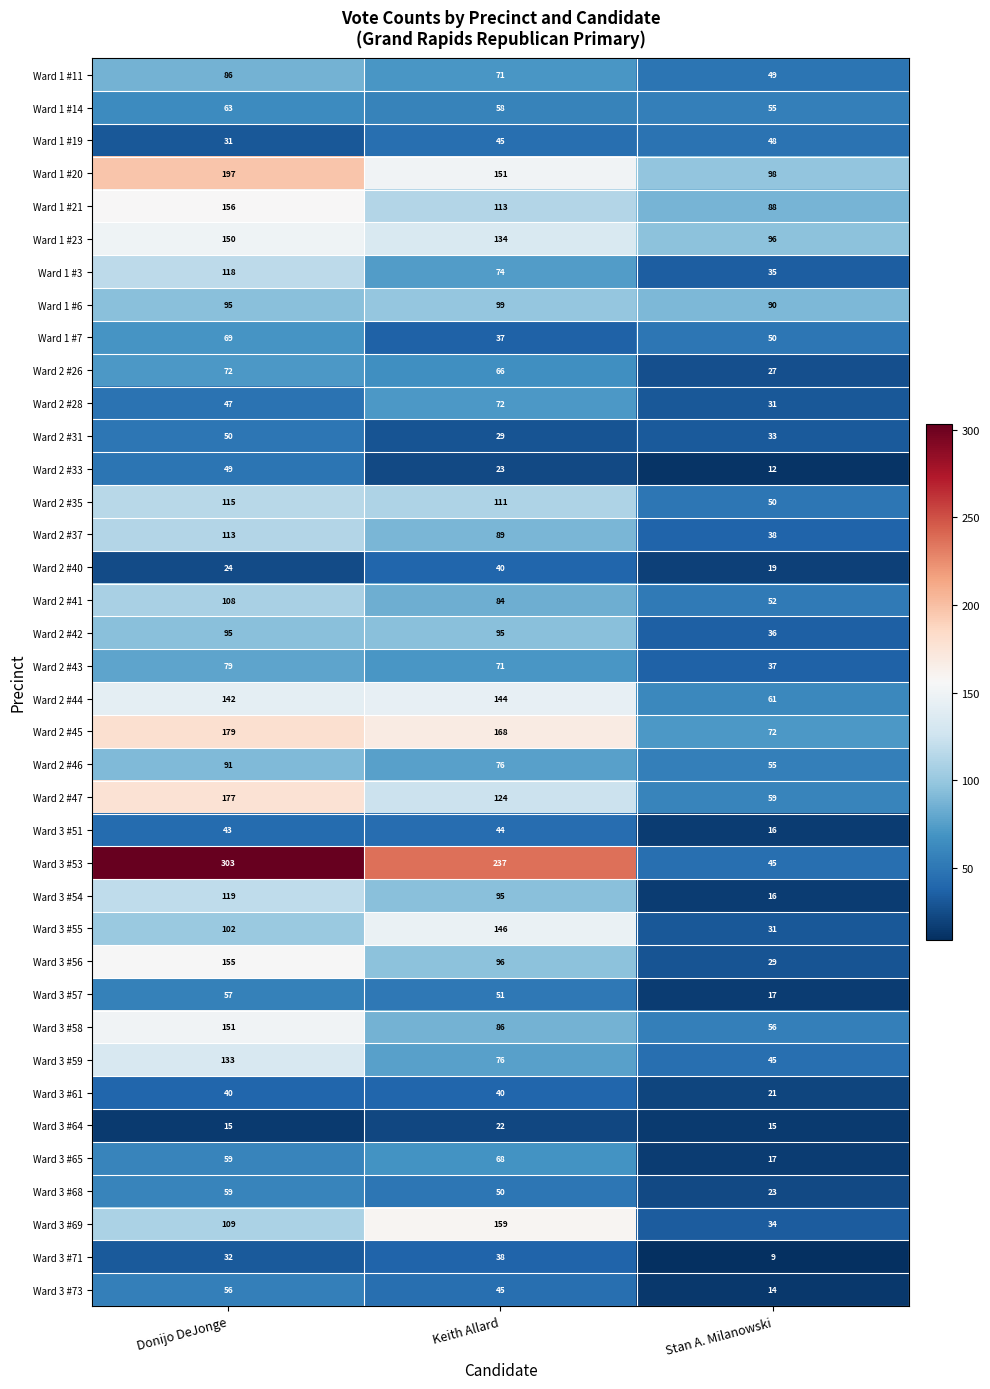

Is it true that Ward 3 #54 equals 167 at Donijo DeJonge?

False